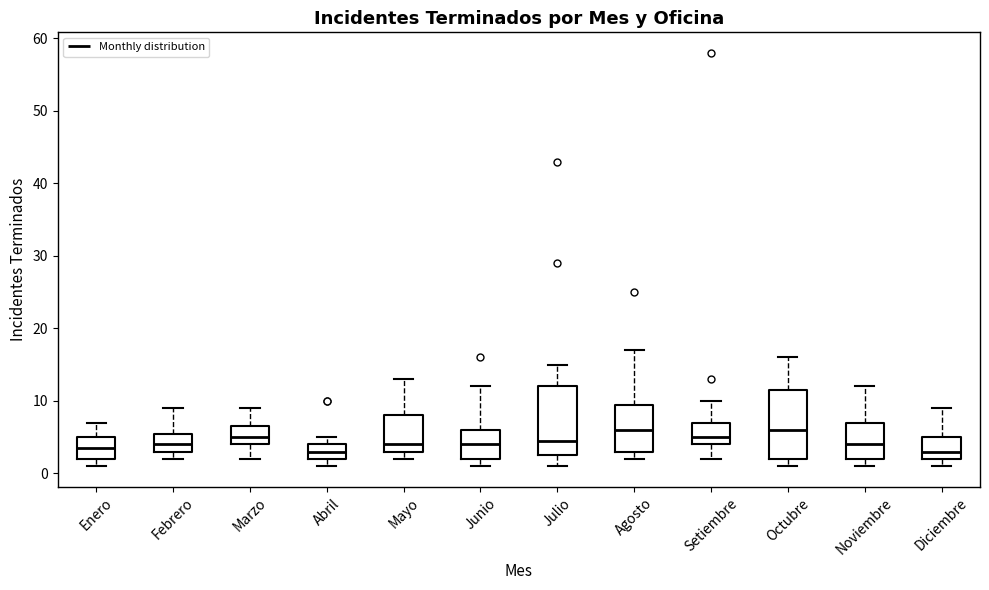

Reading left to right, transcribe this box plot: for each box, give where its median line is, the range the box spans, and where its two whiskers end, as read against the y-axis. The values are not printed on the chart, so give them approximately, as read against the axis.

Enero: median 4, box 2 to 5, whiskers 1 to 7
Febrero: median 4, box 3 to 6, whiskers 2 to 9
Marzo: median 5, box 4 to 7, whiskers 2 to 9
Abril: median 3, box 2 to 4, whiskers 1 to 5
Mayo: median 4, box 3 to 8, whiskers 2 to 13
Junio: median 4, box 2 to 6, whiskers 1 to 12
Julio: median 5, box 3 to 12, whiskers 1 to 15
Agosto: median 6, box 3 to 10, whiskers 2 to 17
Setiembre: median 5, box 4 to 7, whiskers 2 to 10
Octubre: median 6, box 2 to 12, whiskers 1 to 16
Noviembre: median 4, box 2 to 7, whiskers 1 to 12
Diciembre: median 3, box 2 to 5, whiskers 1 to 9